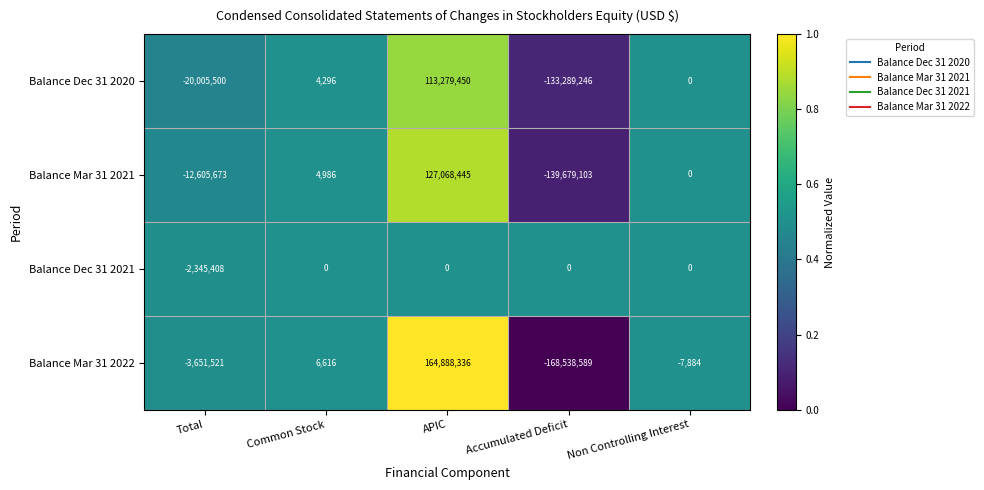

Is it true that Balance Mar 31 2022 equals -168538589 at Accumulated Deficit?

True